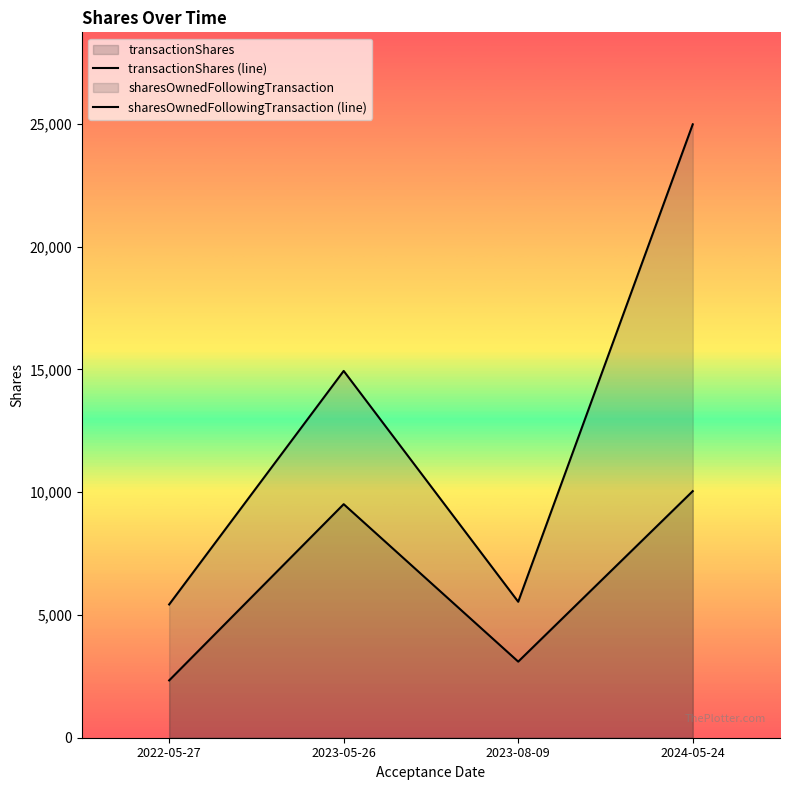

What is the value of the transactionShares (line) point at the 3rd from the left?

3100